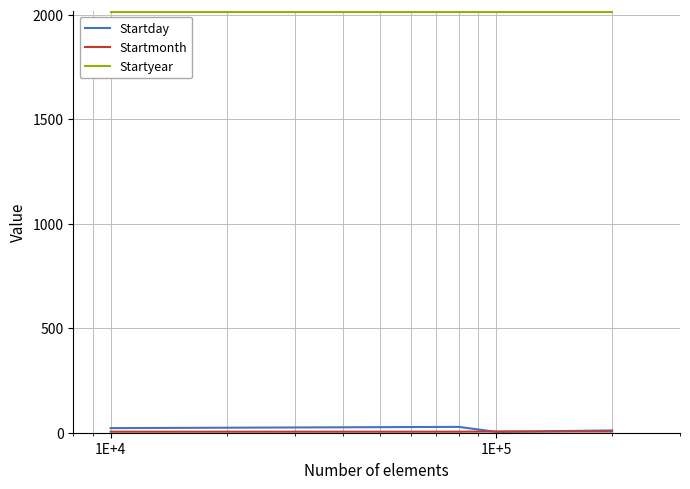

At how many categories does at least one series exceed 1689?

6